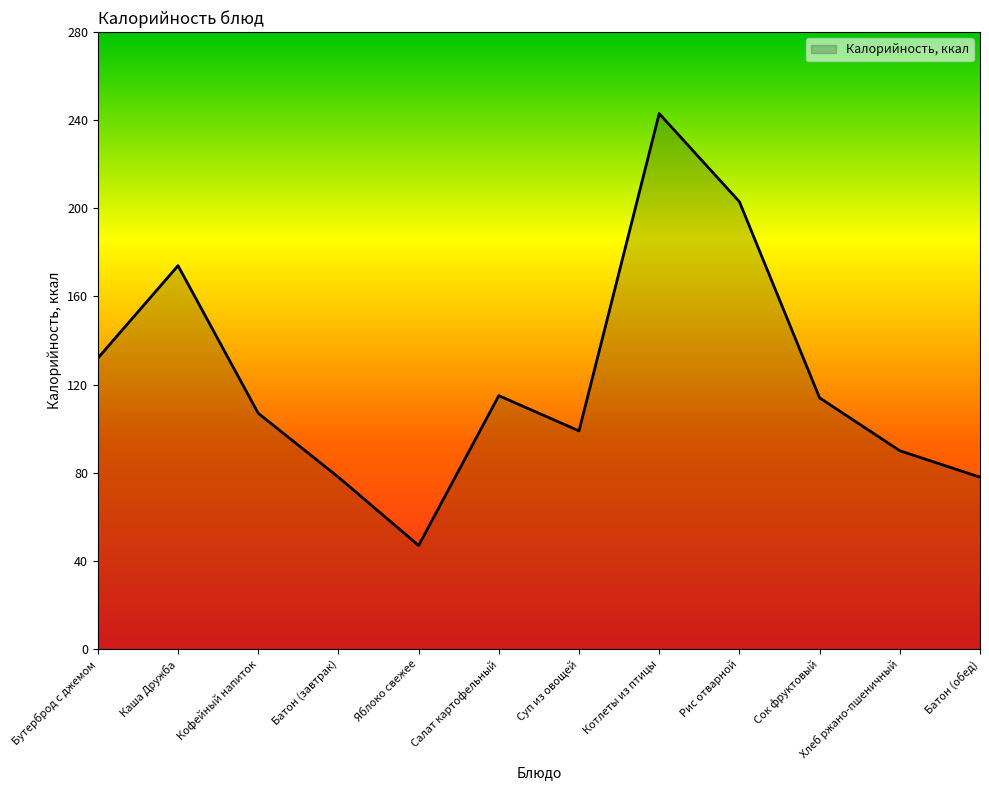

What is the maximum value shown in the chart?

243